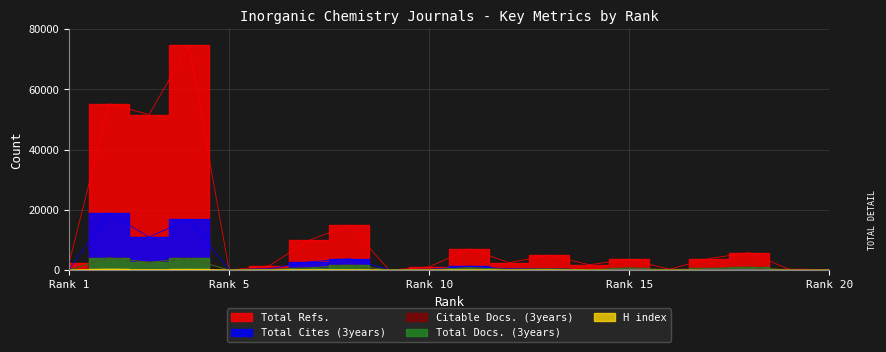

What are all the series names shown in the legend?

H index, Total Docs. (3years), Total Refs., Total Cites (3years), Citable Docs. (3years)